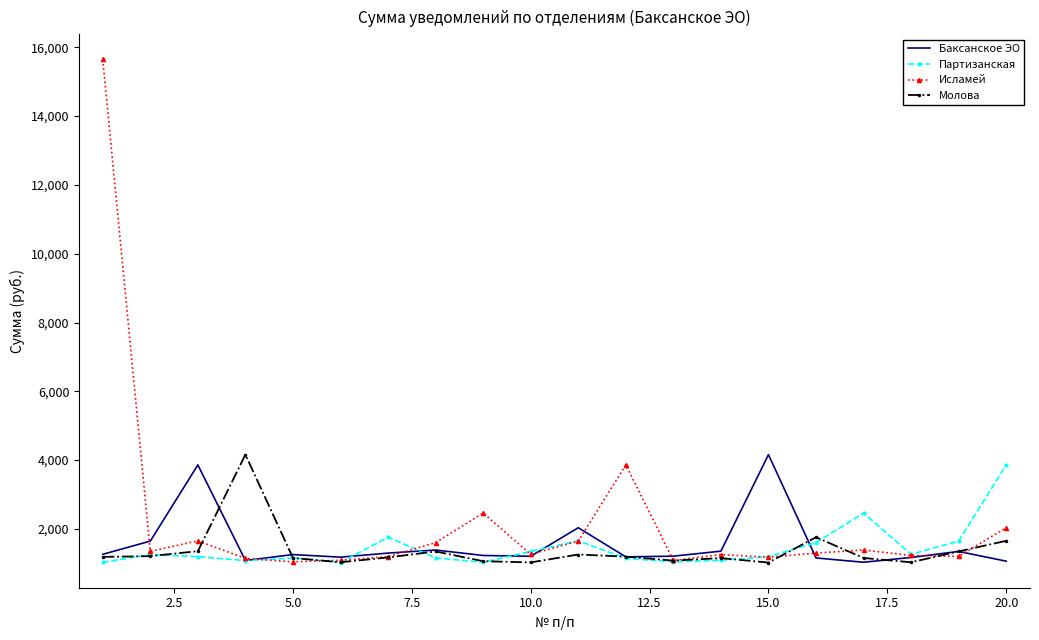

Which series has the largest total across all categories?

Исламей